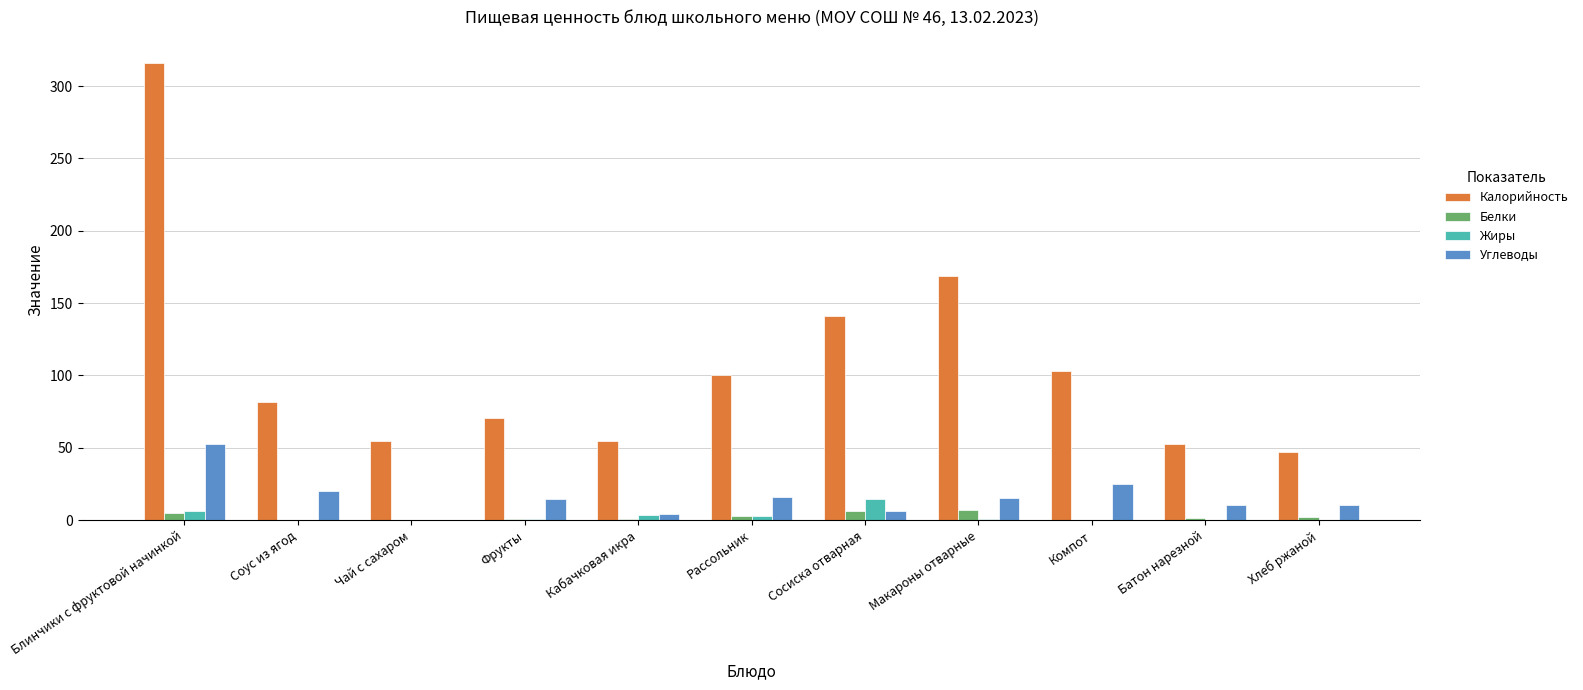

Are the bars grouped side by side (vs. stacked)?

Yes